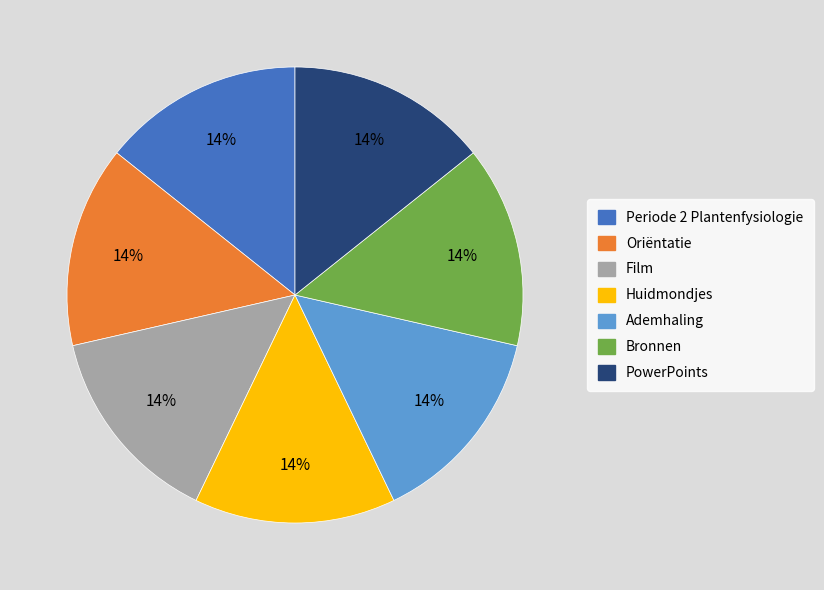

Is the sum of Oriëntatie and Ademhaling greater than half?

No